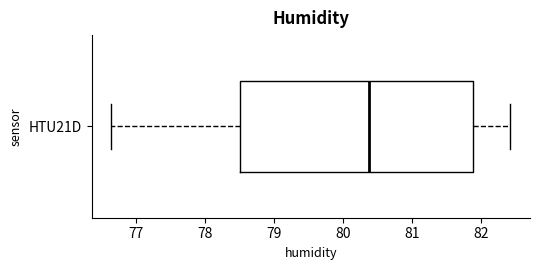

Transcribe this box plot: give where the median line is, the range the box spans, and where the two whiskers end, as read against the x-axis. The values are not printed on the chart, so give them approximately, as read against the axis.

median 80.4, box 78.5 to 81.9, whiskers 76.7 to 82.4